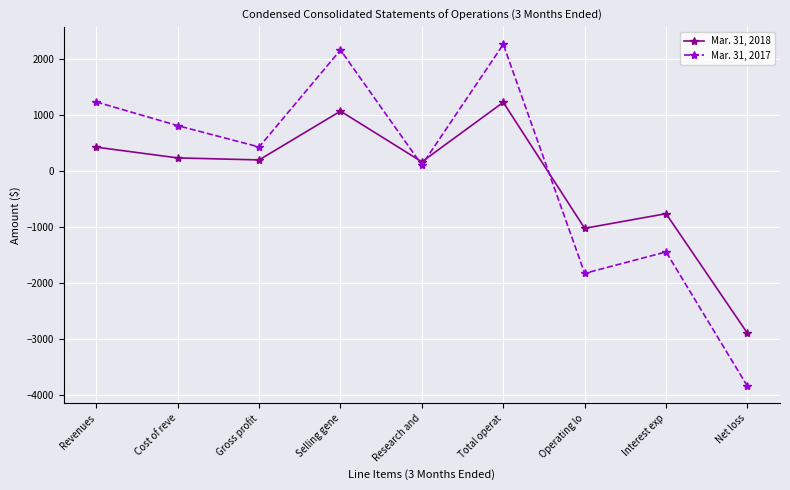

How many intersections are there between Mar. 31, 2018 and Mar. 31, 2017?

3